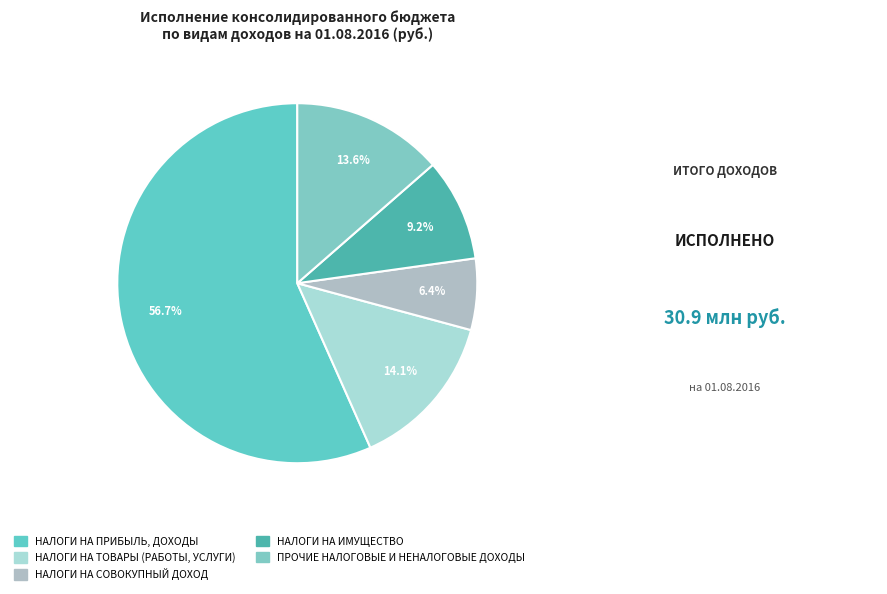

How many slices are in this pie chart?

5